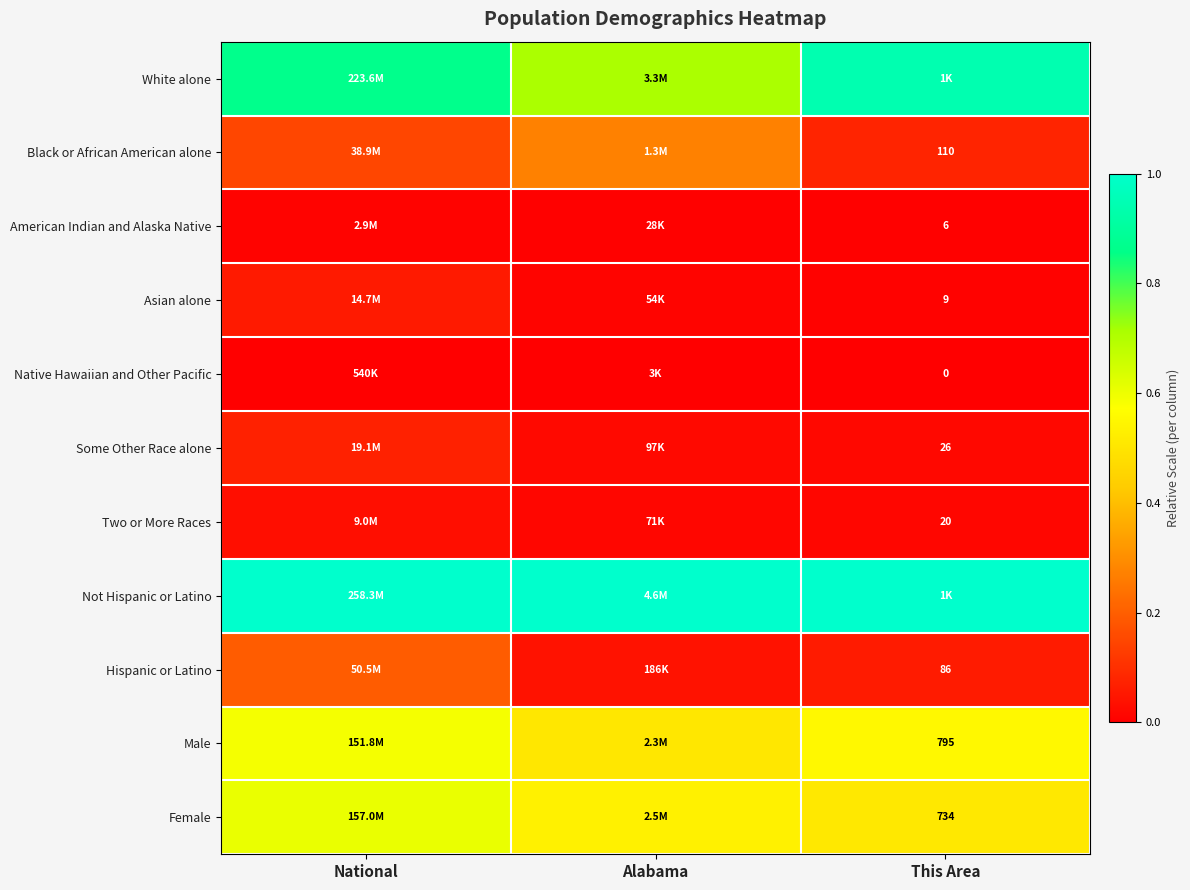

Is the value of Female at Alabama greater than the value of Not Hispanic or Latino at National?

No